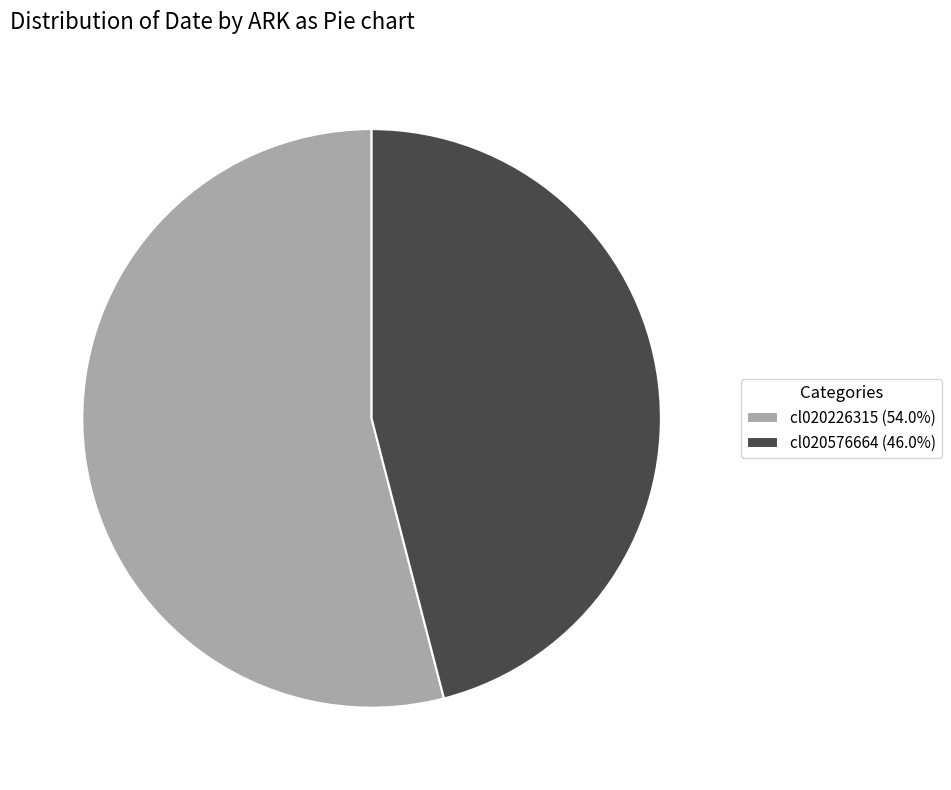

How many segments does this pie chart have?

2